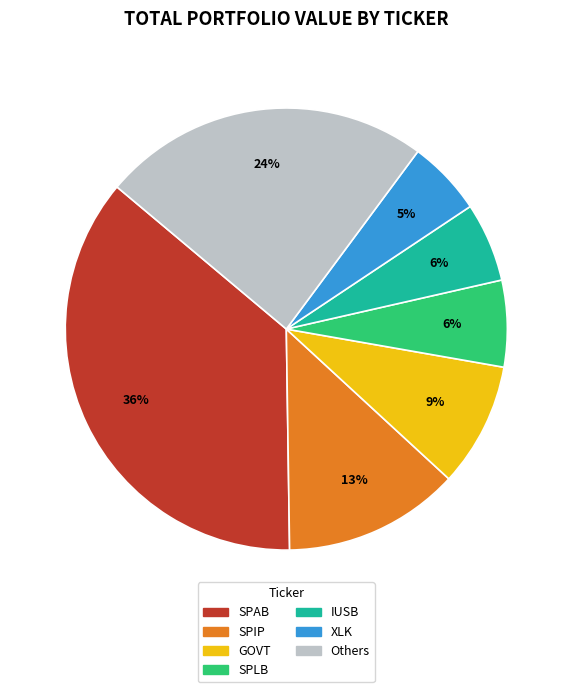

To the nearest percent, what is the average slice percentage?

14%